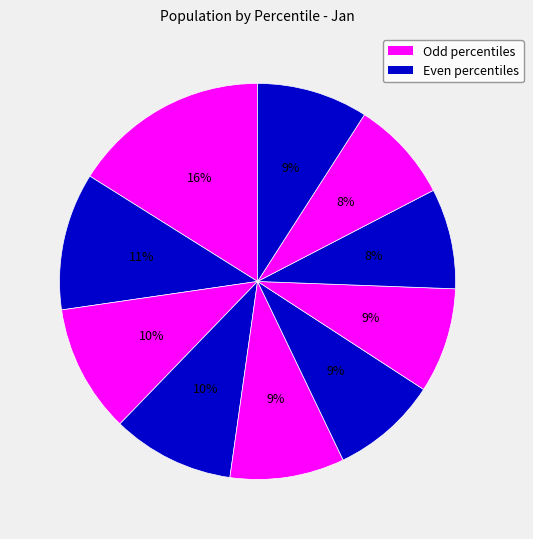

Count the number of slices in the pie.

10